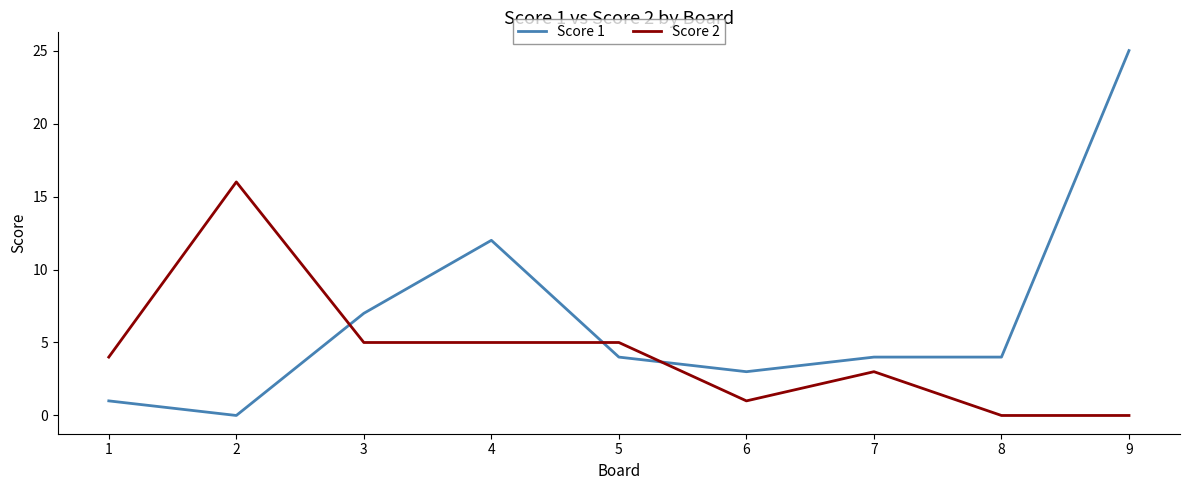

True or false: Score 1 and Score 2 cross at least once.

True